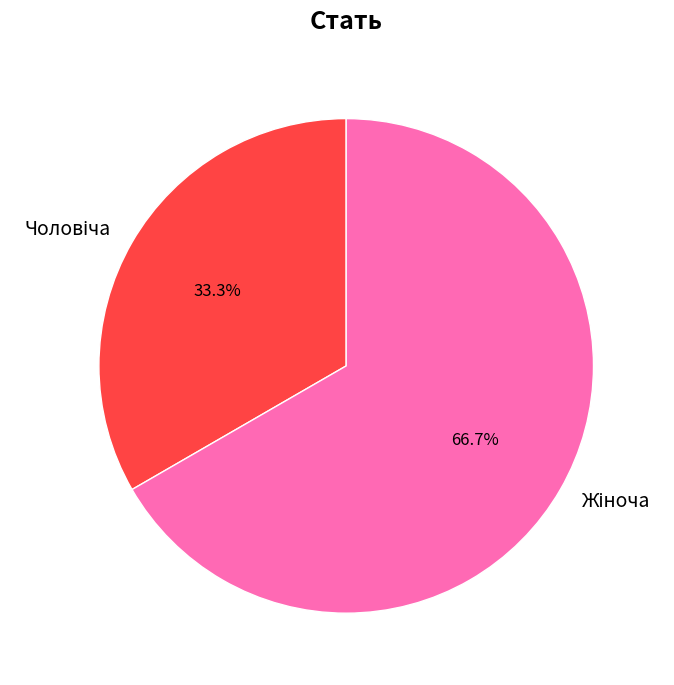

Is there a majority slice in this chart?

Yes